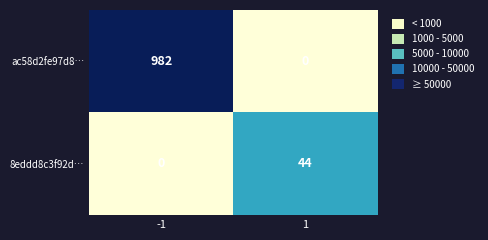

Which series has the largest total across all categories?

ac58d2fe97d8…